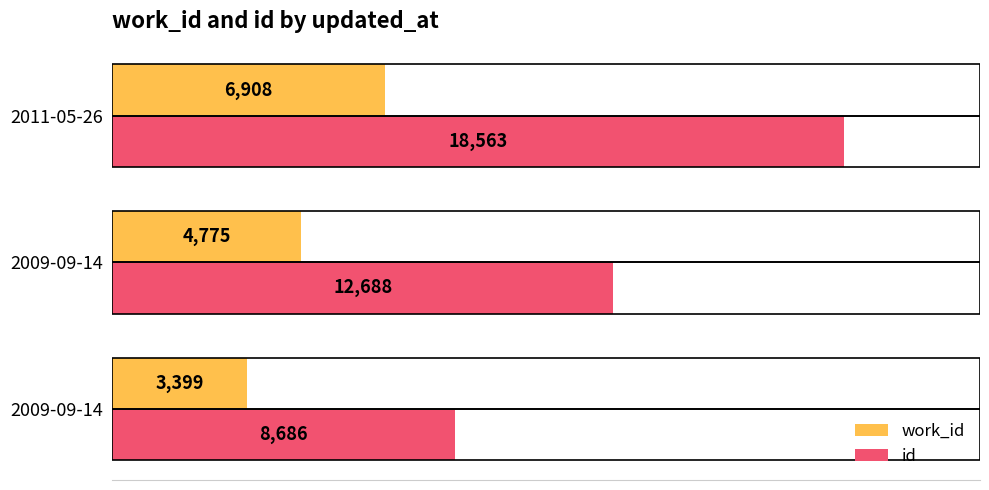

How many id values are between 8686 and 18563?

3